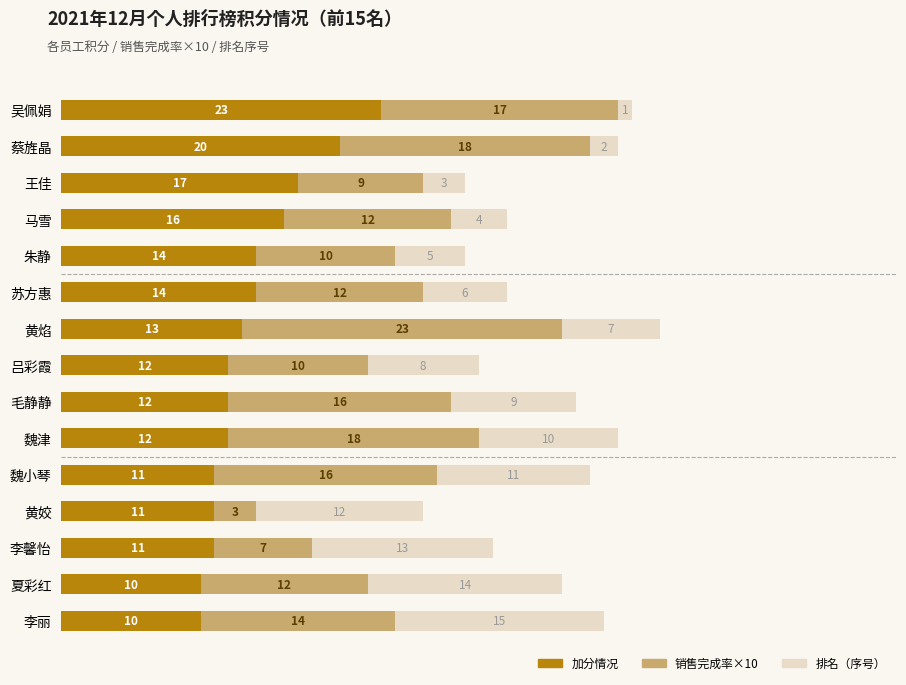

The value of 加分情况 at 黄姣 is 11. True or false?

True